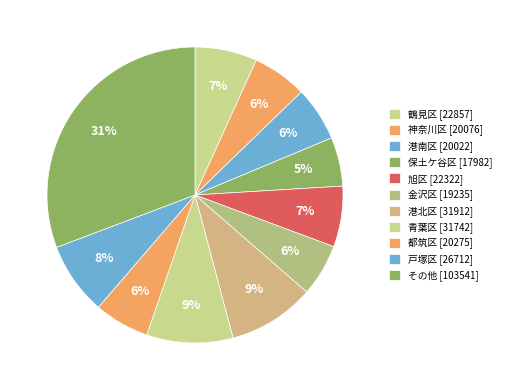

How many segments does this pie chart have?

11